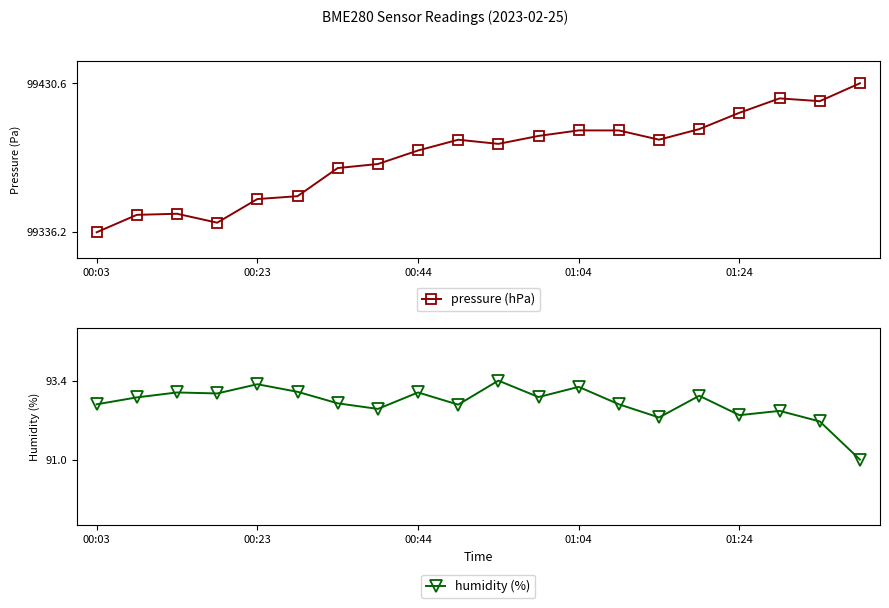

Reading left to right, transcribe all the data shown in this chart.

pressure (hPa): 99336.2	99347.3	99348.0	99342.3	99357.3	99359.1	99376.9	99379.5	99388.0	99394.8	99392.2	99397.2	99400.8	99400.7	99394.9	99401.6	99411.9	99421.0	99419.2	99430.6
humidity (%): 92.7	92.9	93.0	93.0	93.3	93.0	92.7	92.5	93.0	92.7	93.4	92.9	93.2	92.7	92.3	92.9	92.3	92.5	92.2	91.0